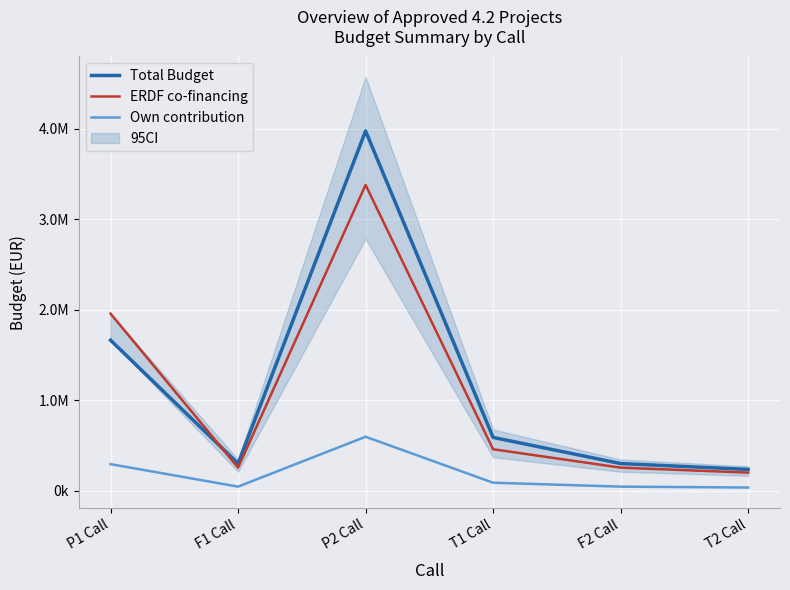

What is the difference between the maximum and minimum values in the Own contribution series?

560902.1